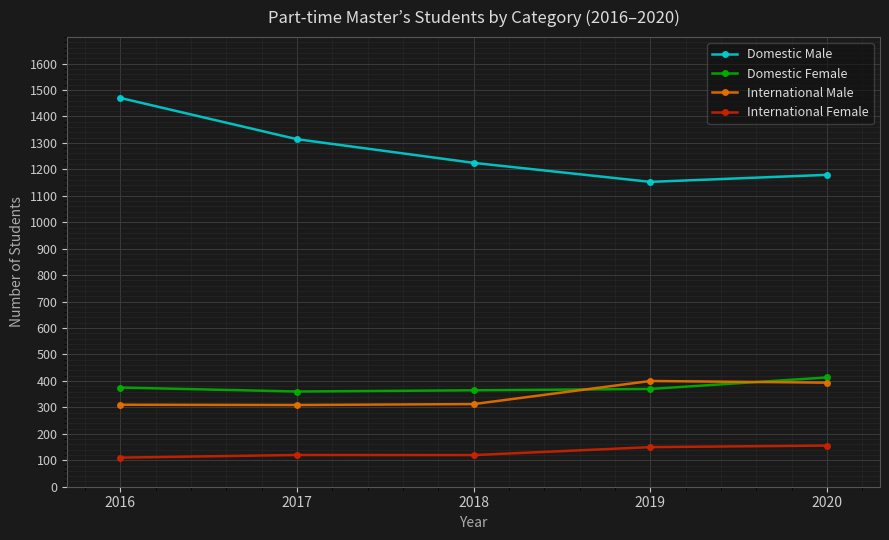

How many values in the Domestic Female series are below 369?

2